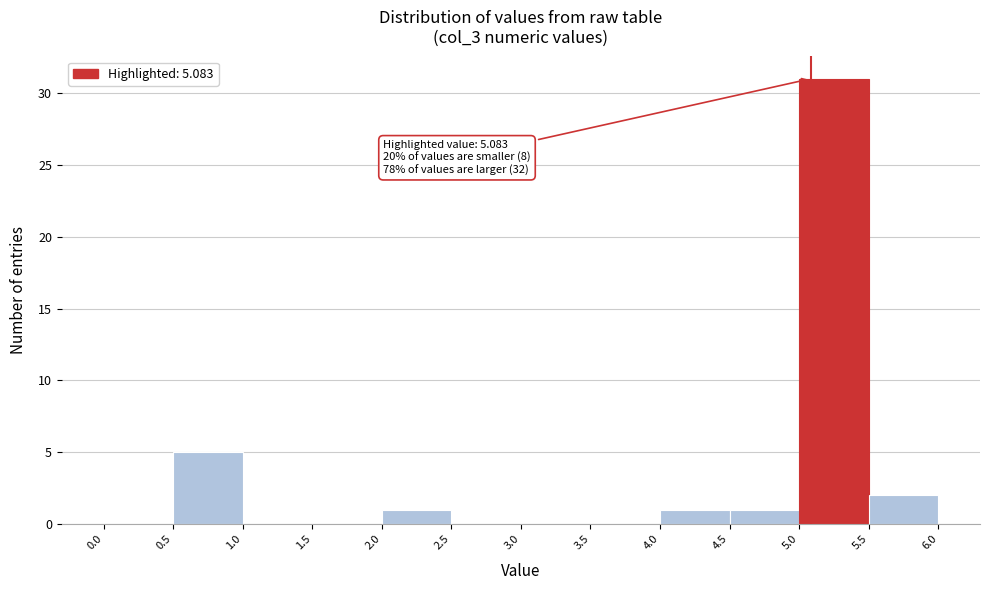

Over which range of the x-axis is the bar tallest?

5.0 to 5.5